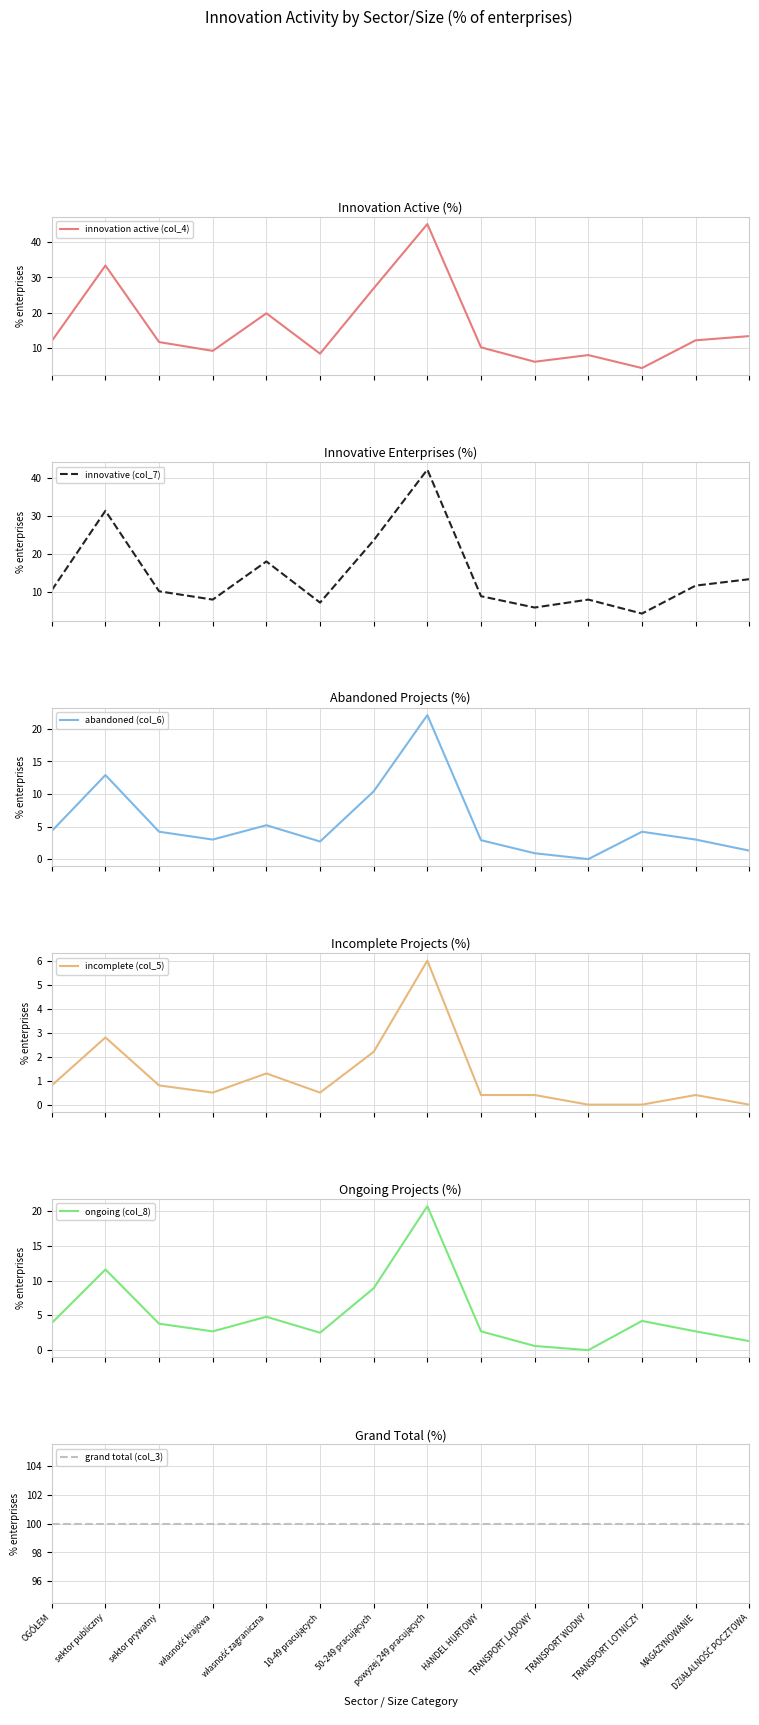

Rank the series at sektor publiczny from lowest to highest value.

incomplete (col_5), ongoing (col_8), abandoned (col_6), innovative (col_7), innovation active (col_4), grand total (col_3)